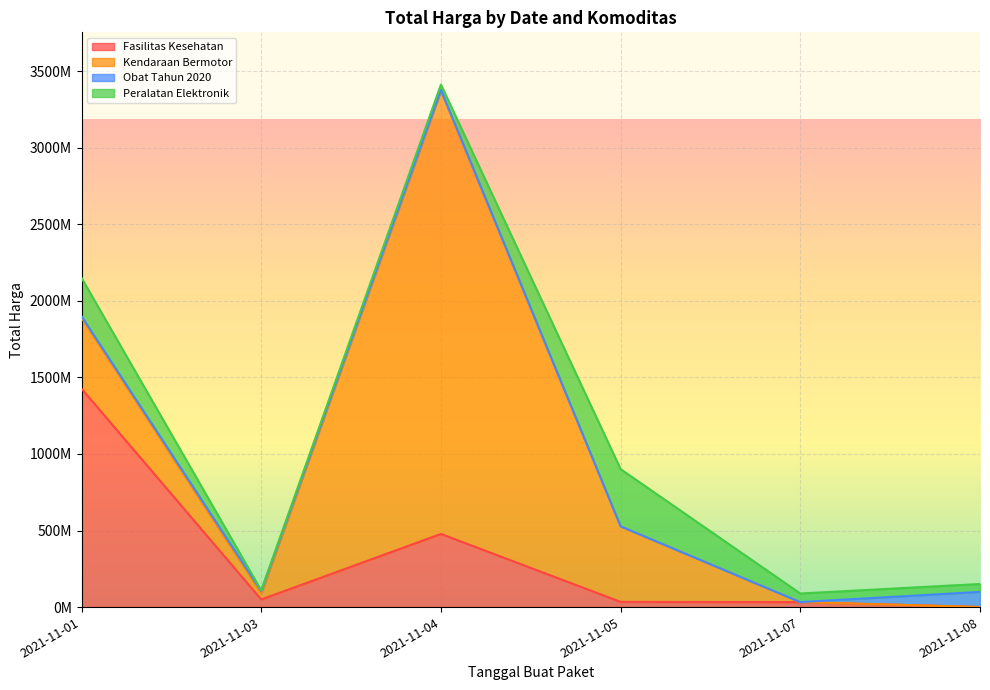

How many values in the Fasilitas Kesehatan series are below 49730040?

3